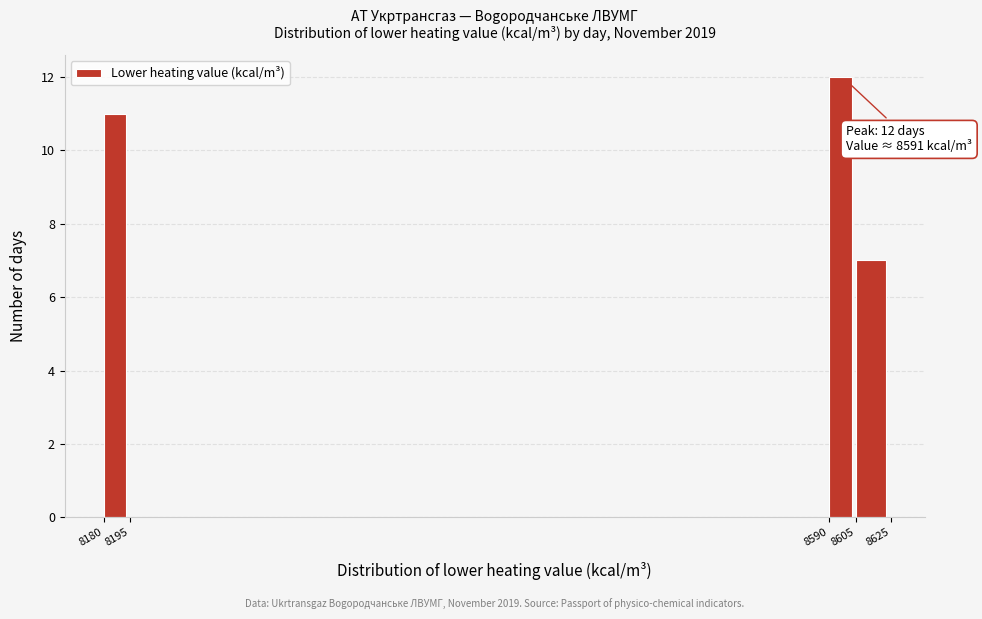

Over which range of the x-axis is the bar tallest?

8590 to 8605